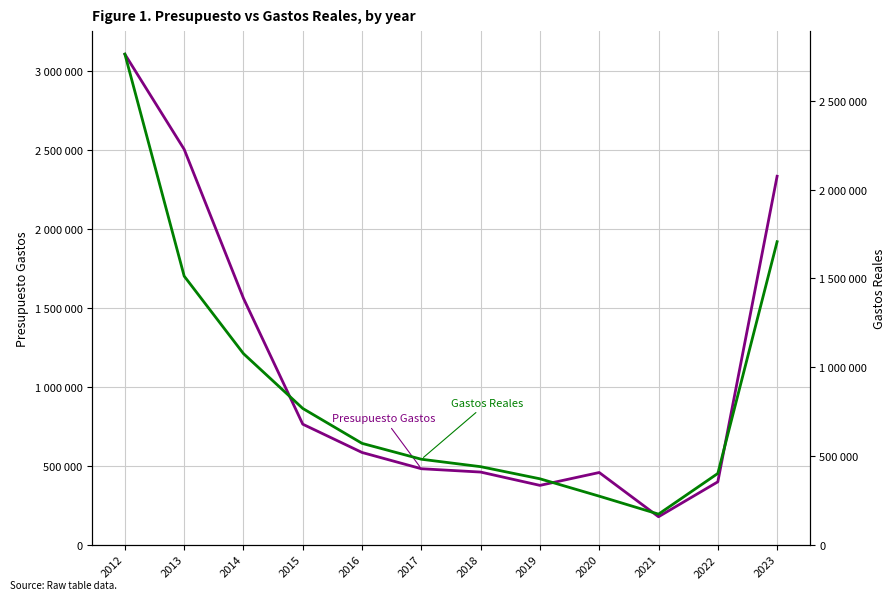

The Gastos Reales series shows 52501.9 at 2021. True or false?

False